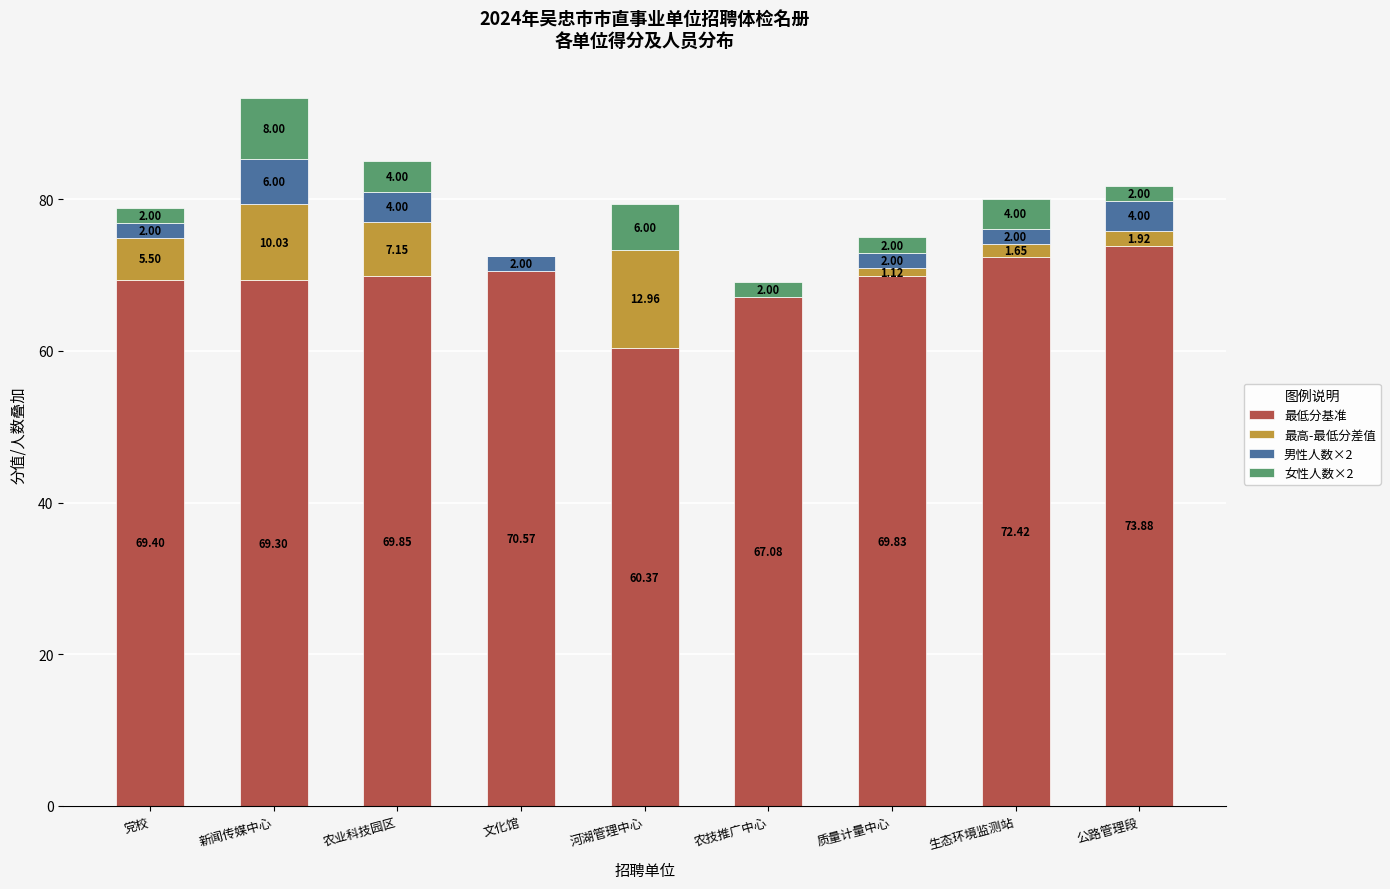

What is the total value across all series at 党校?

78.9